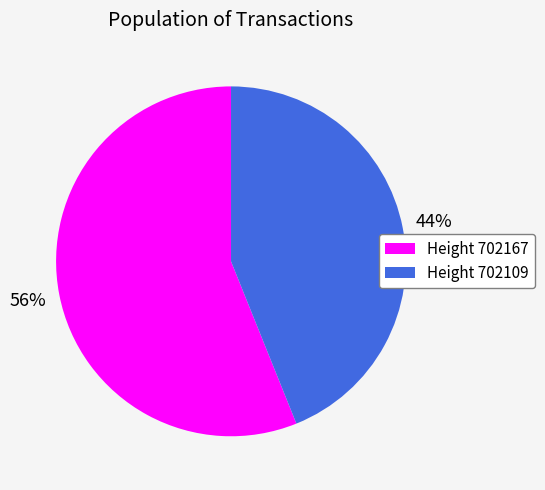

Does any single category account for the majority?

Yes